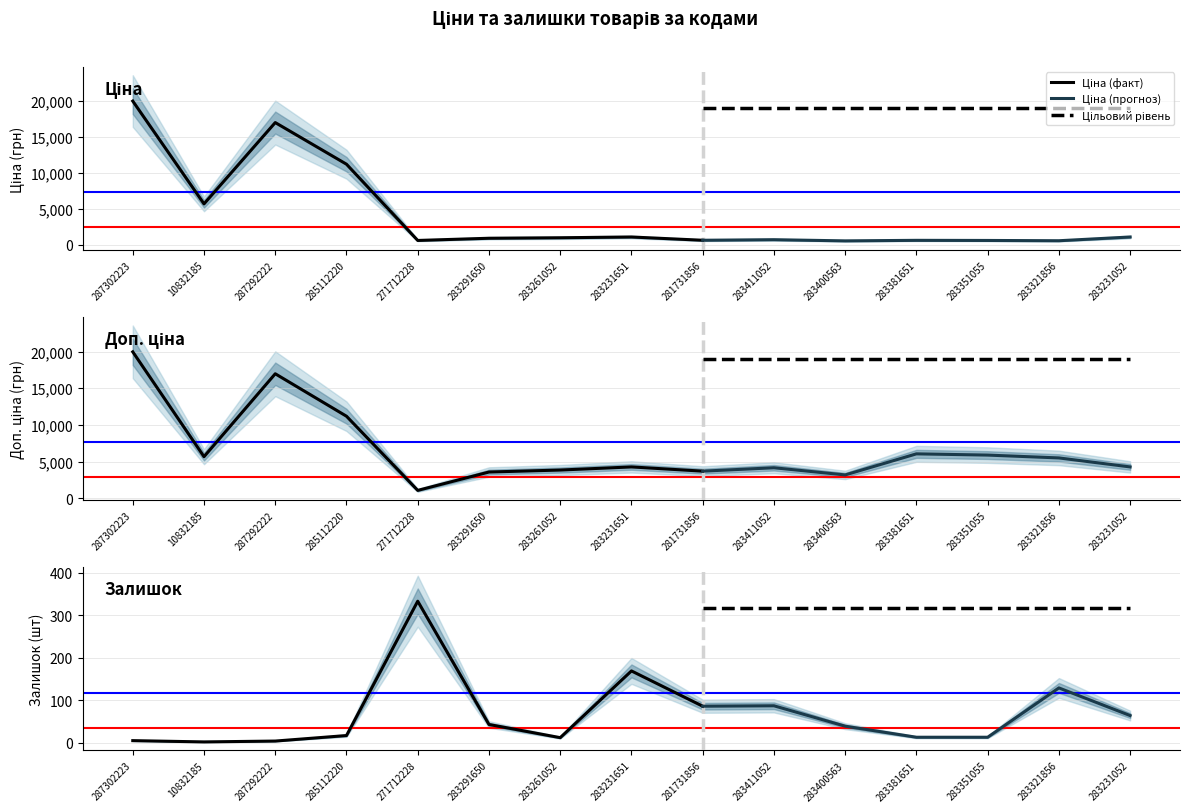

What is the difference between the second highest and minimum values in the Залишок series?

167.0